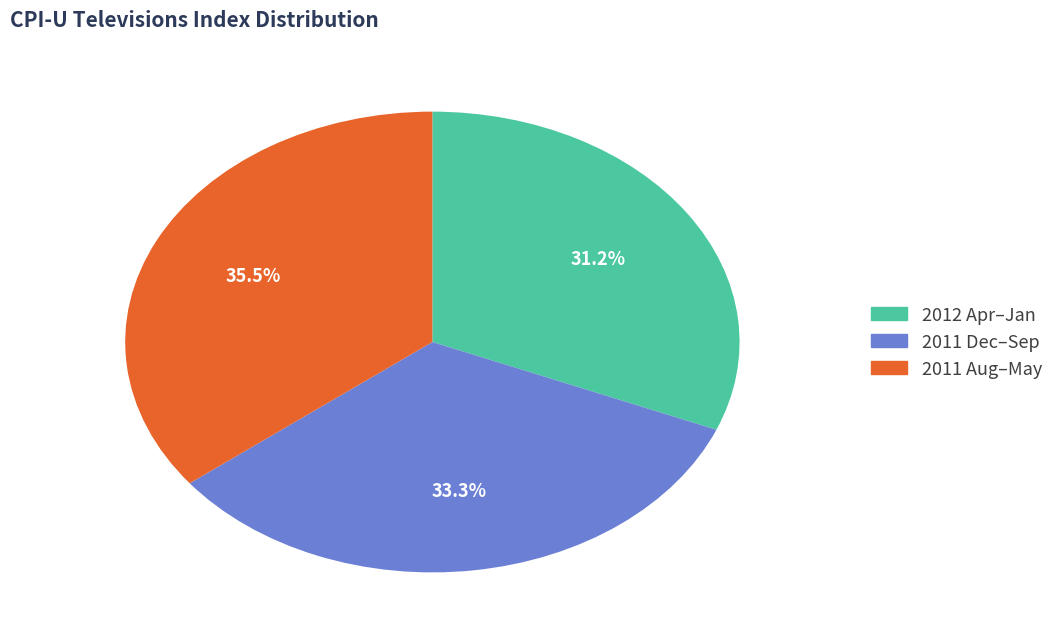

To the nearest percent, what is the difference between the largest and smallest slice percentages?

4%